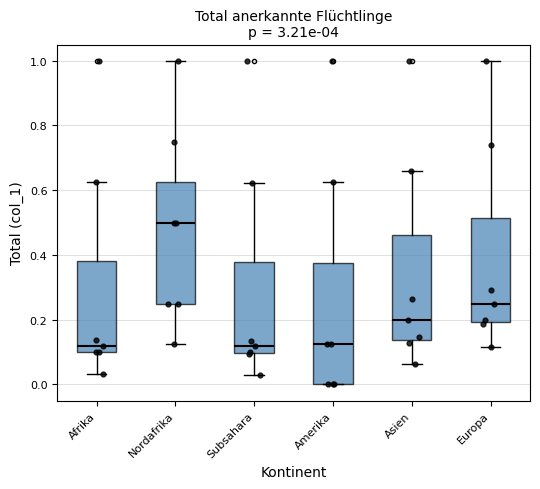

Reading left to right, transcribe this box plot: for each box, give where its median line is, the range the box spans, and where its two whiskers end, as read against the y-axis. The values are not printed on the chart, so give them approximately, as read against the axis.

Afrika: median 0.12, box 0.10 to 0.38, whiskers 0.04 to 0.62
Nordafrika: median 0.50, box 0.26 to 0.62, whiskers 0.12 to 1.00
Subsahara: median 0.12, box 0.10 to 0.38, whiskers 0.04 to 0.62
Amerika: median 0.12, box 0.00 to 0.38, whiskers 0.00 to 0.62
Asien: median 0.20, box 0.14 to 0.46, whiskers 0.06 to 0.66
Europa: median 0.26, box 0.20 to 0.52, whiskers 0.12 to 1.00